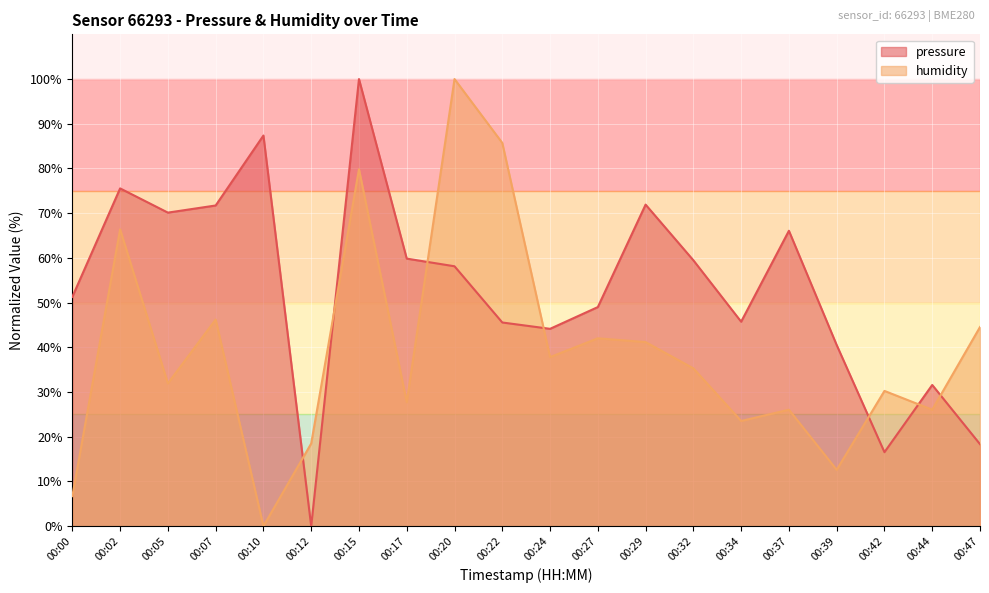

Which series has the widest spread of values?

pressure